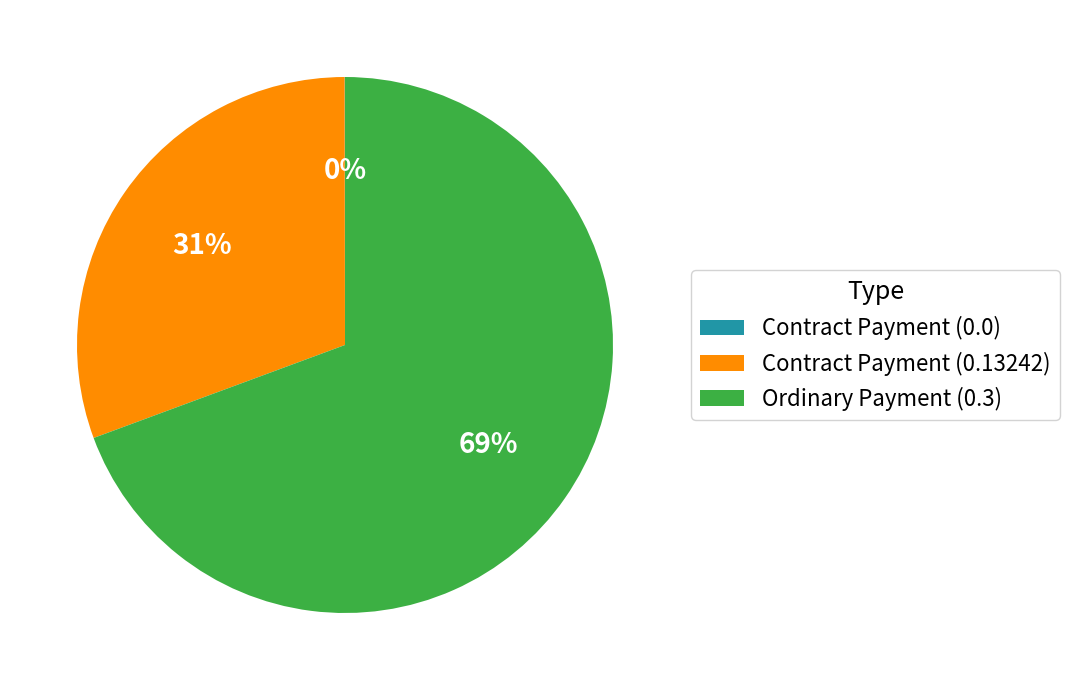

Which has a higher value, Contract Payment (0.13242) or Ordinary Payment (0.3)?

Ordinary Payment (0.3)